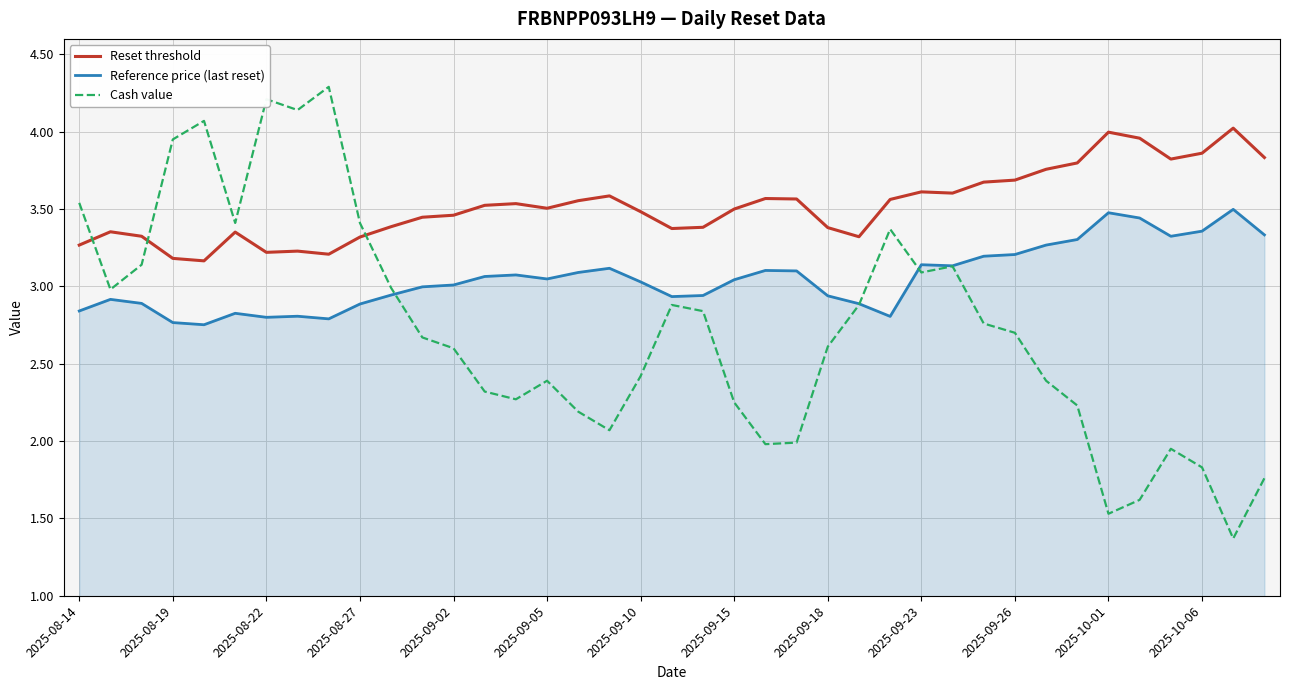

In Reset threshold, how many points are lower than both neighbors (excluding endpoints)?

8